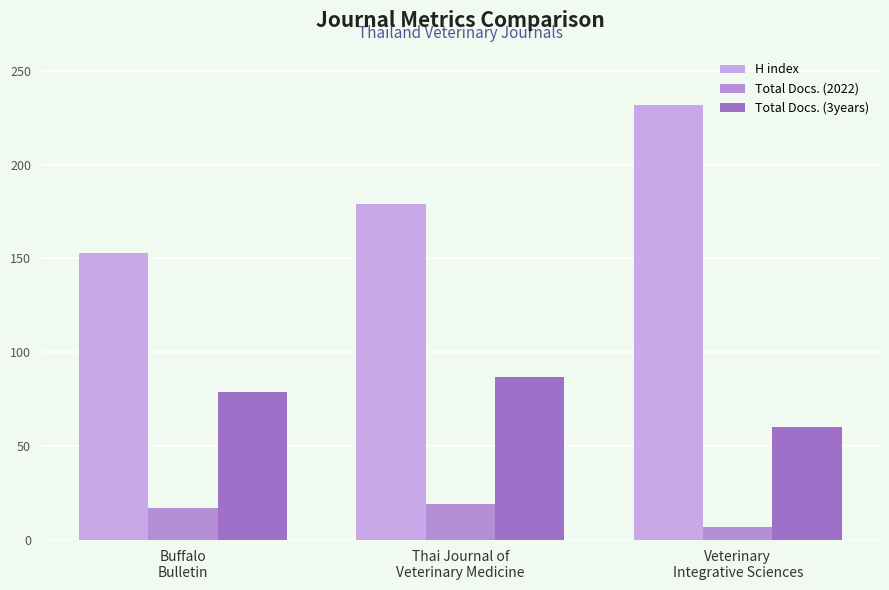

What is the difference between the highest and lowest values at Buffalo
Bulletin?

136